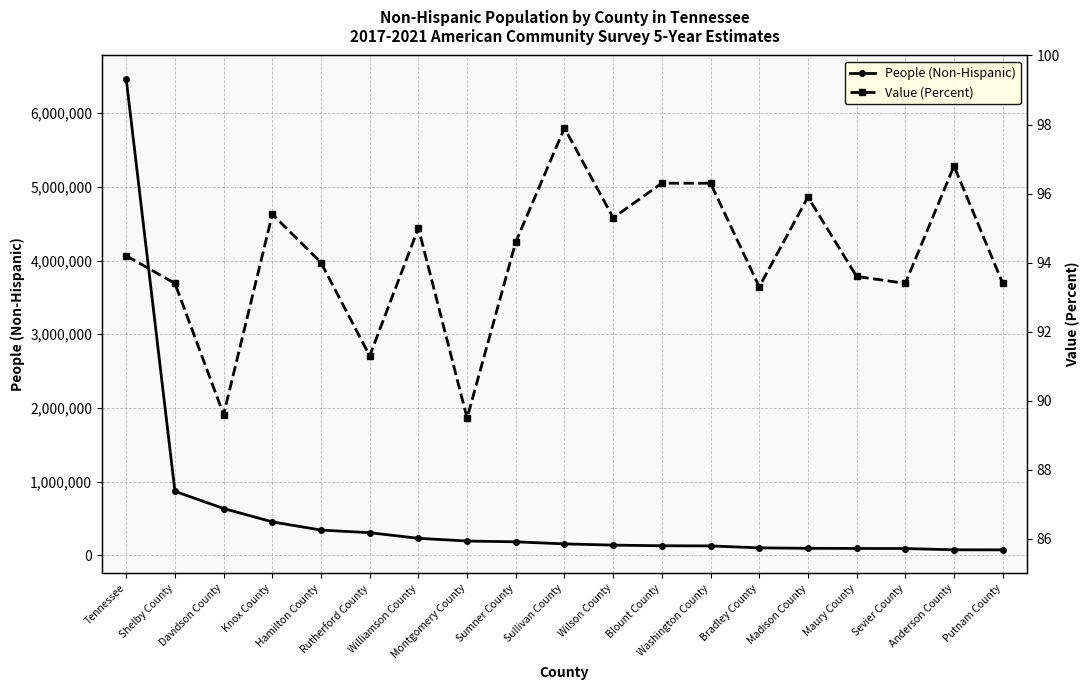

What are all the series names shown in the legend?

People (Non-Hispanic), Value (Percent)